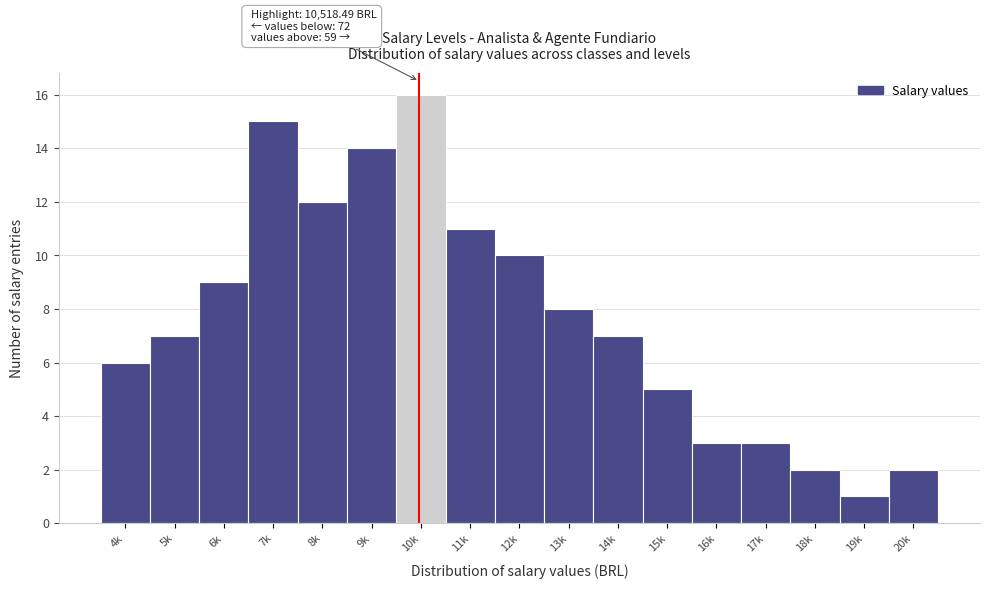

Reading left to right, extract all data points from this chart.

4k=6	5k=7	6k=9	7k=15	8k=12	9k=14	10k=16	11k=11	12k=10	13k=8	14k=7	15k=5	16k=3	17k=3	18k=2	19k=1	20k=2